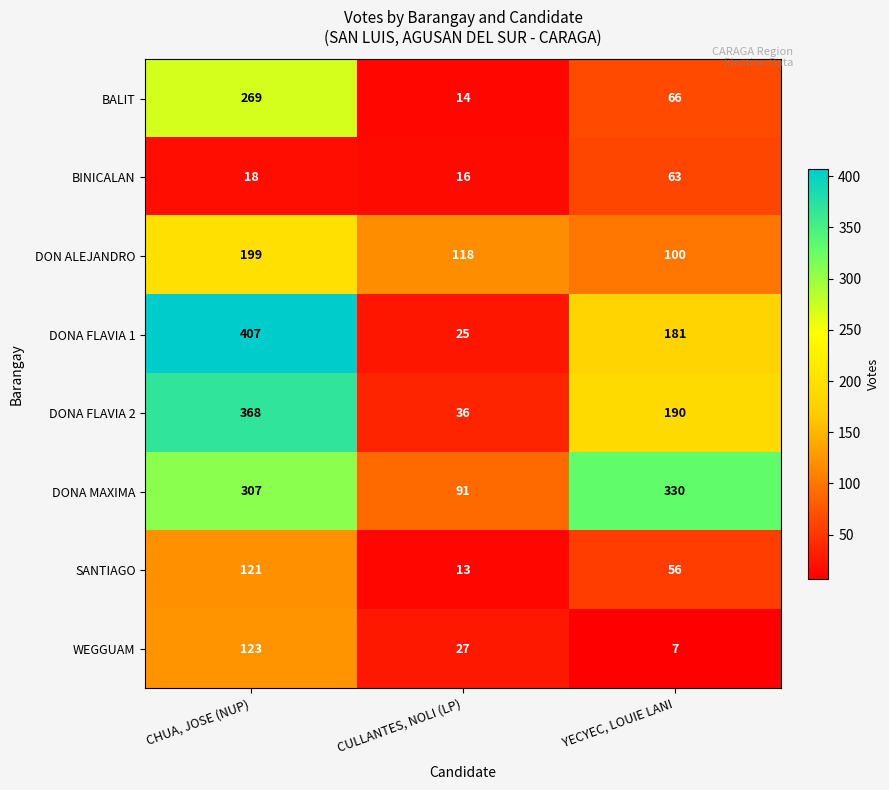

Which series has the largest total across all categories?

DONA MAXIMA